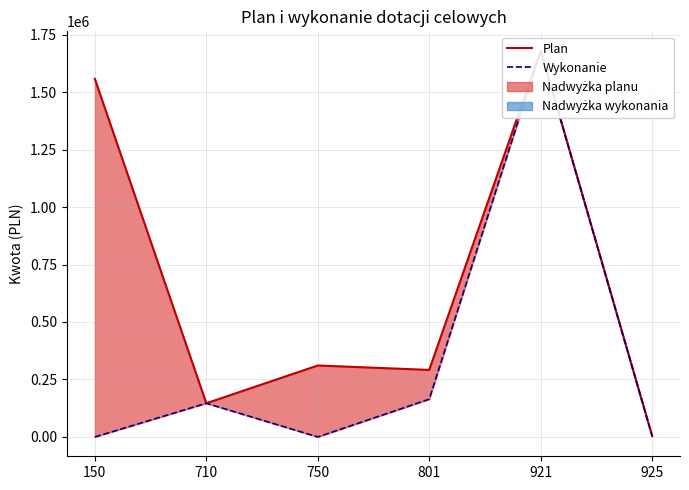

Which series changed the most between 710 and 921?

Plan